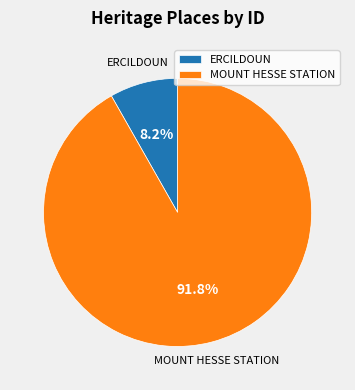

Is it true that MOUNT HESSE STATION is 92% of the pie?

True